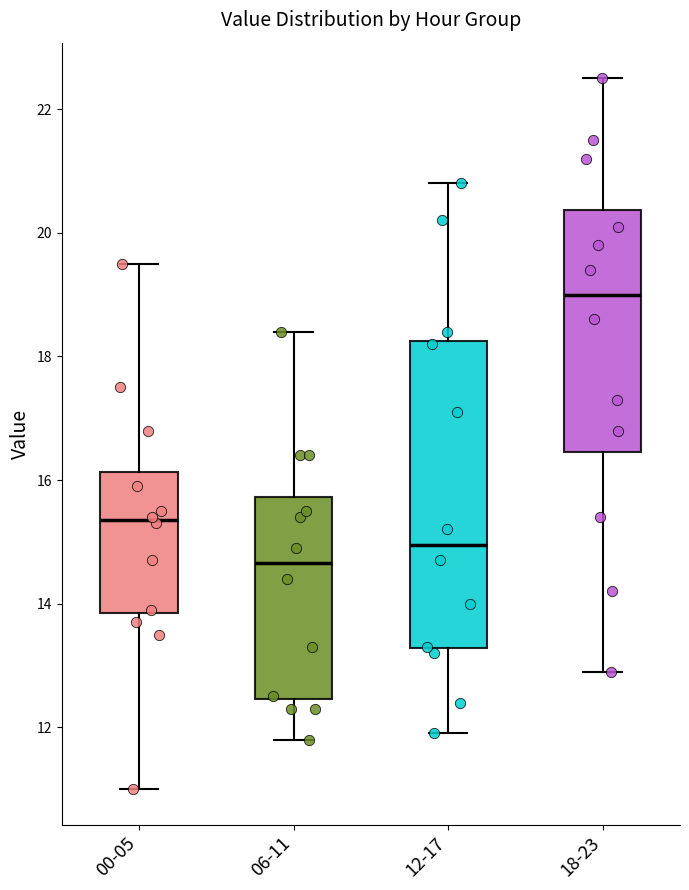

Comparing the boxes themselves (not the whiskers), which one is the tallest?

12-17